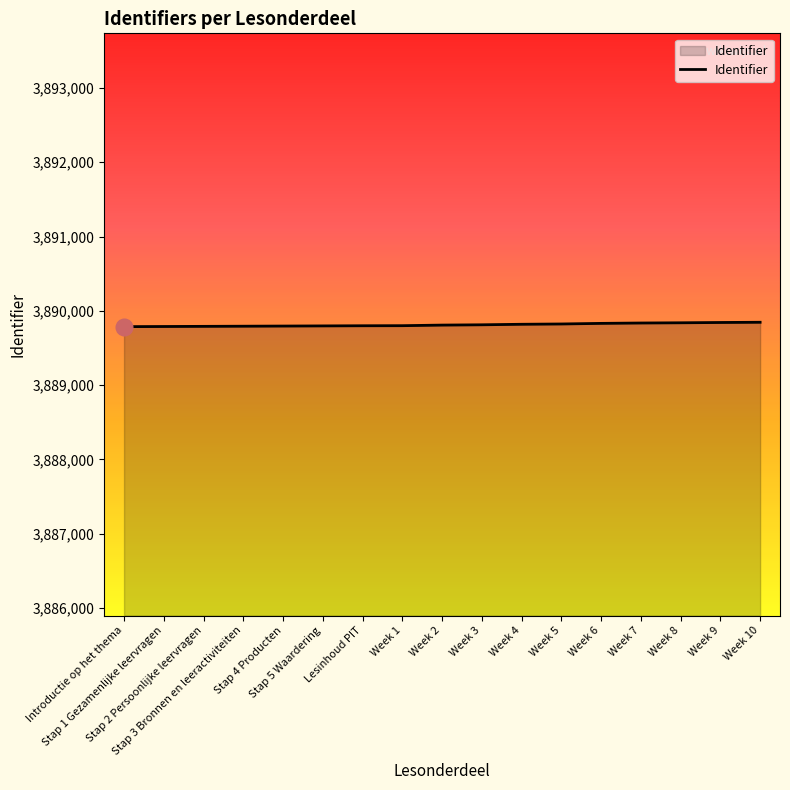

Read the value at Week 5.

3889823